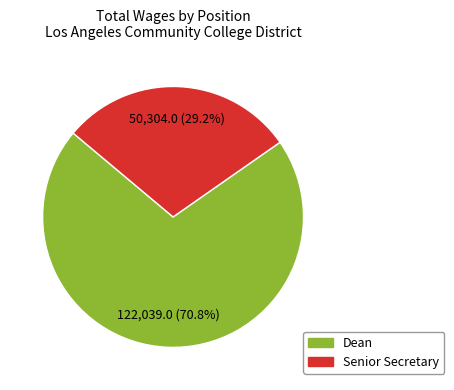

Count the number of slices in the pie.

2